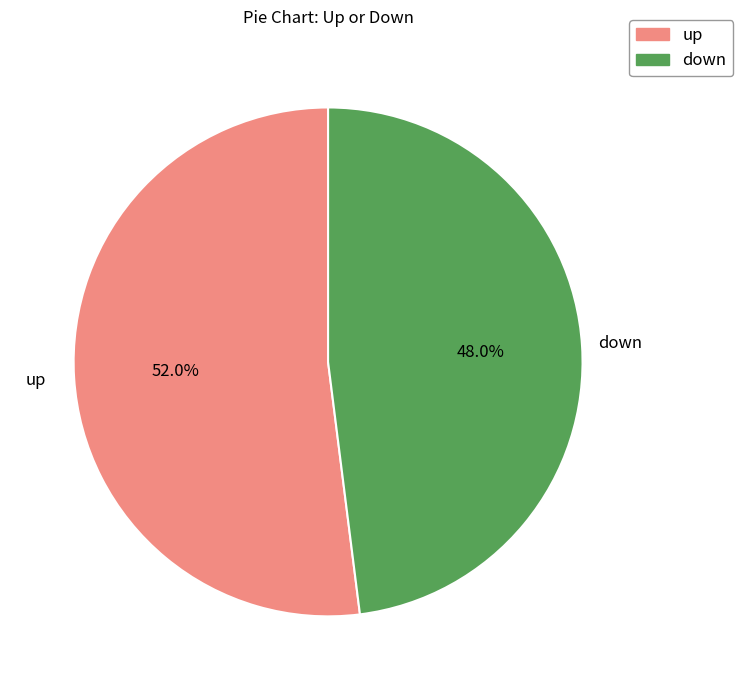

Approximately how many times larger is the value at up compared to down?

1.1